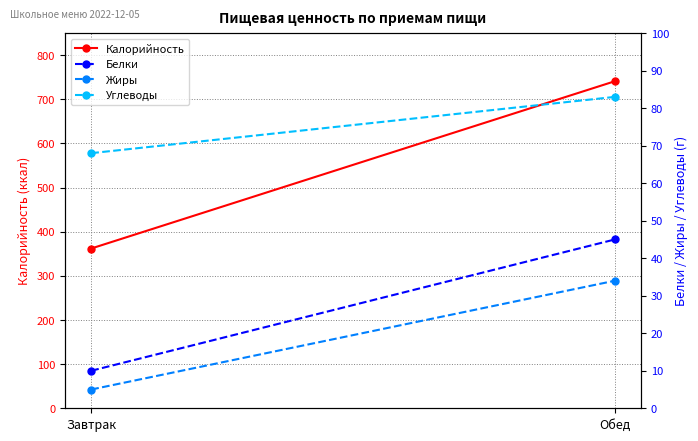

What is the label of the 2nd point from the right?

Завтрак